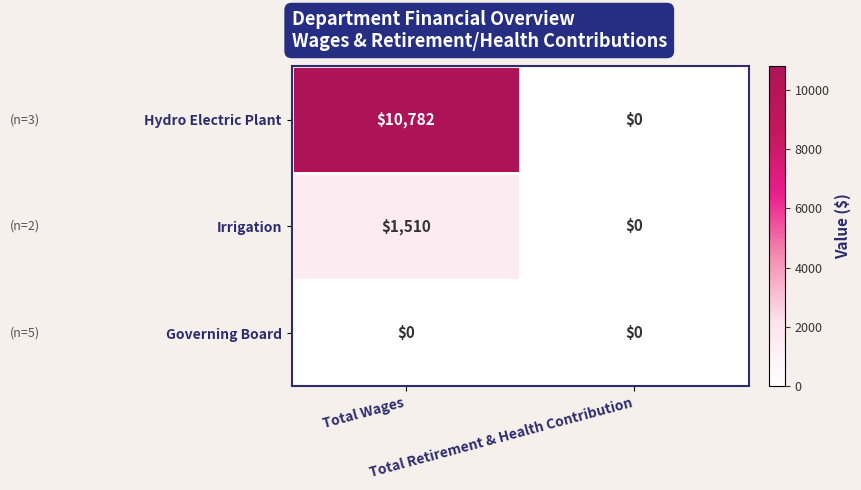

Which series has the largest range (max minus min)?

Hydro Electric Plant